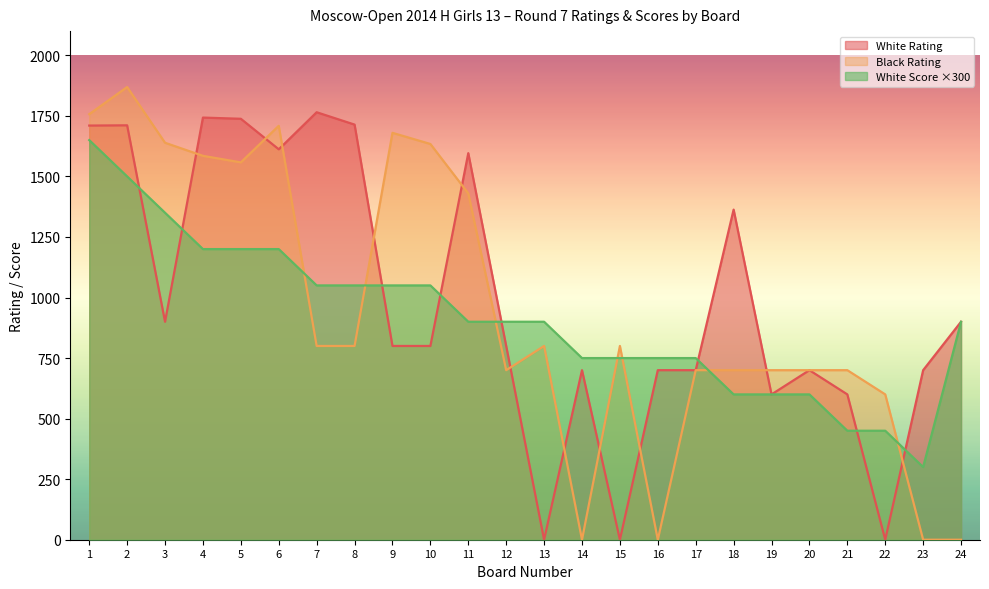

What is the approximate value of White Rating at 20?

700